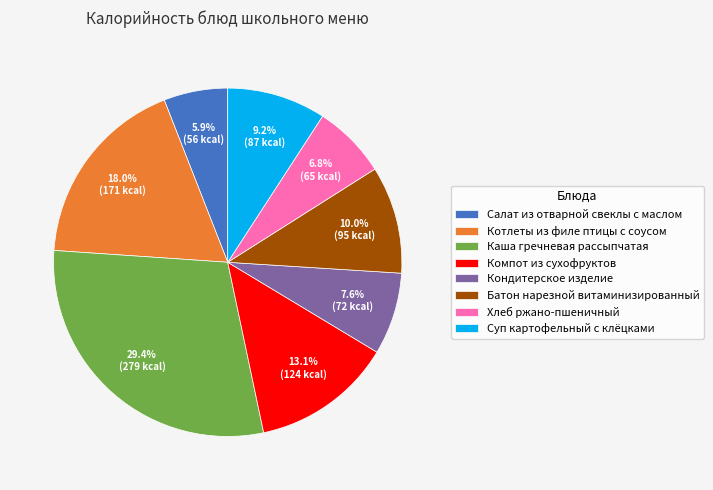

Combined, do Кондитерское изделие and Салат из отварной свеклы с маслом account for over 50%?

No